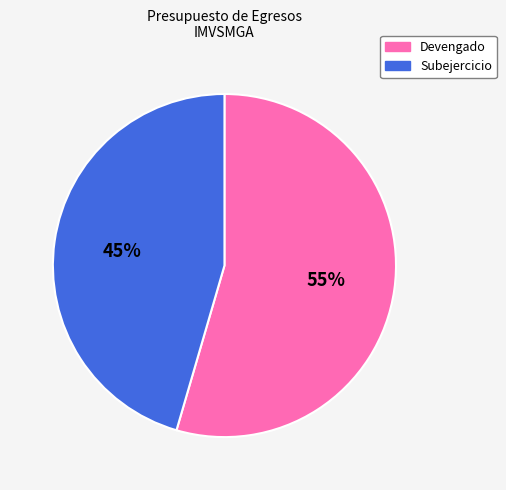

Which category has the biggest portion of the pie?

Devengado